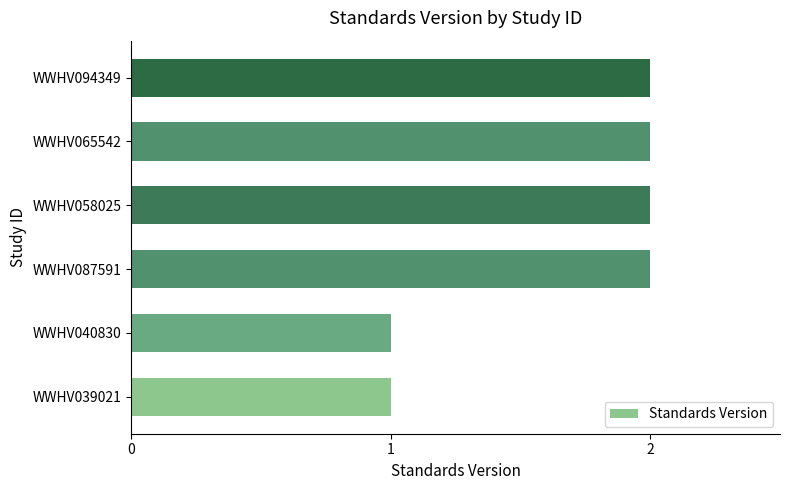

Is it true that the value at WWHV087591 is 2?

True